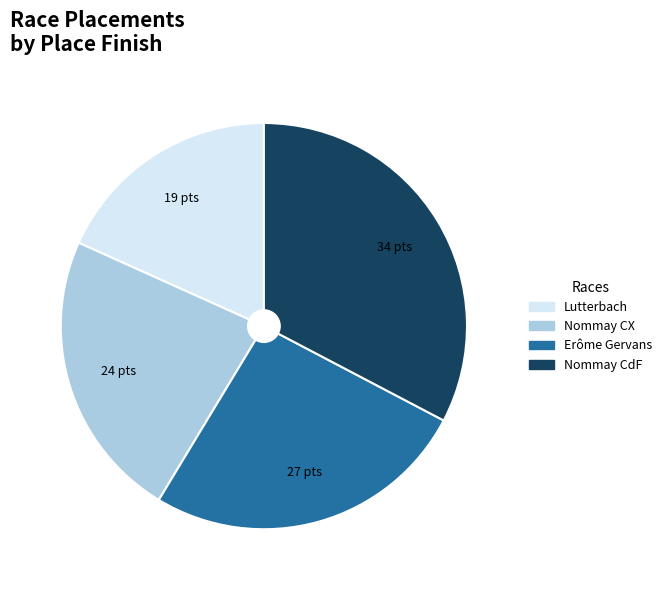

Is there any slice that represents more than half of the pie?

No